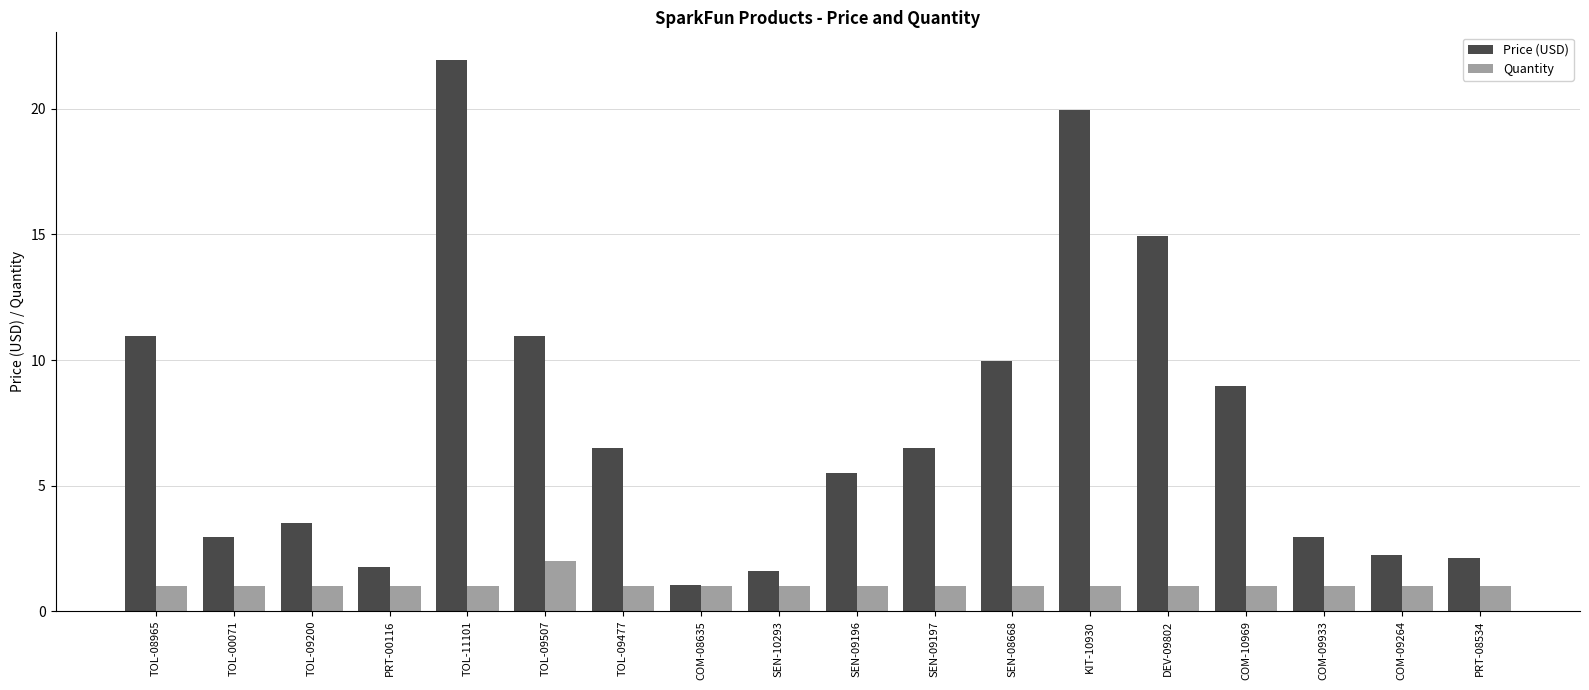

Rank the series by their average value, from lowest to highest.

Quantity, Price (USD)